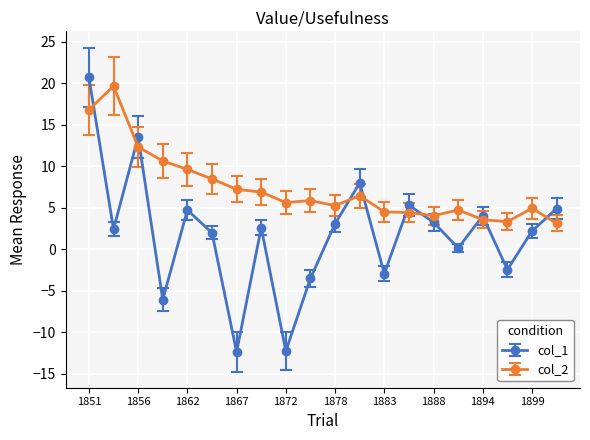

Rank the series by their average value, from lowest to highest.

col_1, col_2